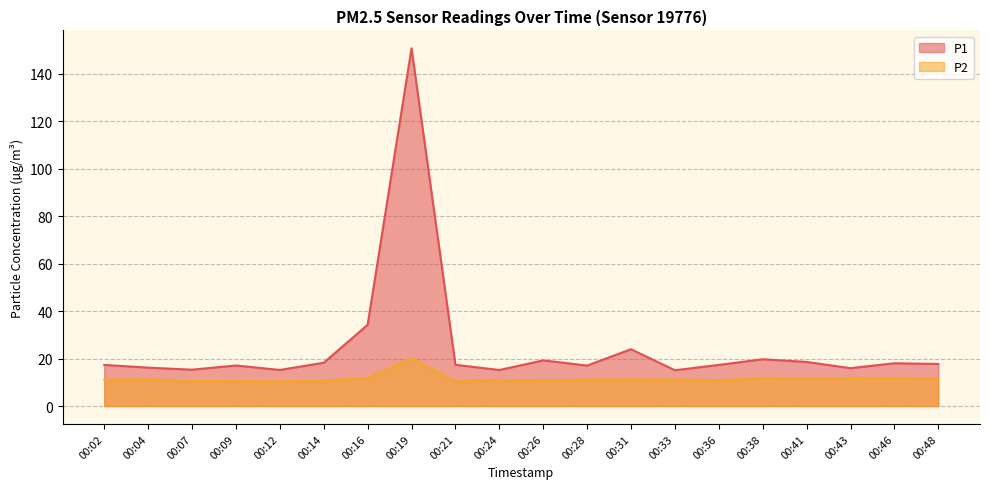

Reading right to left, extract all data points from this chart.

P1: 17.7	18.0	15.9	18.6	19.7	17.3	15.1	23.9	17.1	19.2	15.2	17.4	150.6	34.2	18.2	15.2	17.1	15.3	16.2	17.3
P2: 11.7	11.8	11.8	11.6	11.9	10.8	11.2	11.2	11.1	10.8	10.8	10.7	20.1	11.8	10.7	10.3	10.5	10.6	11.2	11.1